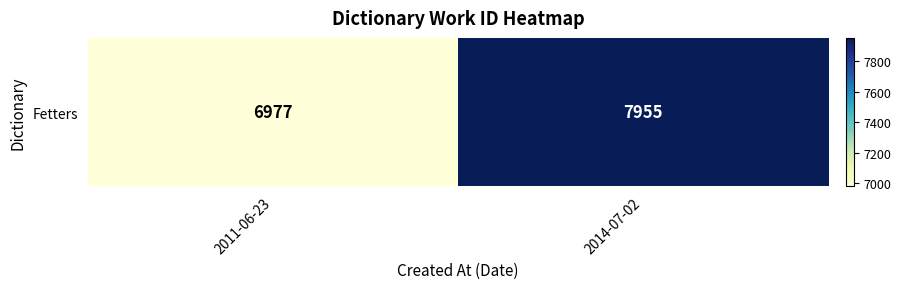

What is the difference between the maximum and minimum values?

978